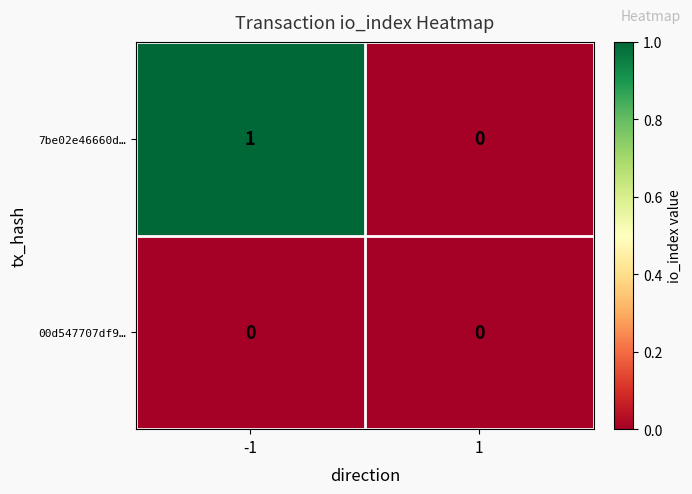

Reading left to right, what are all the values shown in this chart?

7be02e46660d…: -1=1	1=0
00d547707df9…: -1=0	1=0